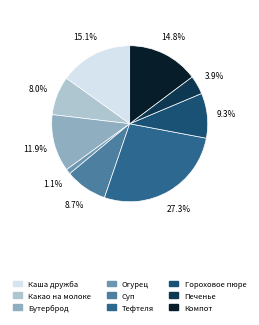

Combined, what portion of the pie is Печенье and Гороховое пюре?

13.2%